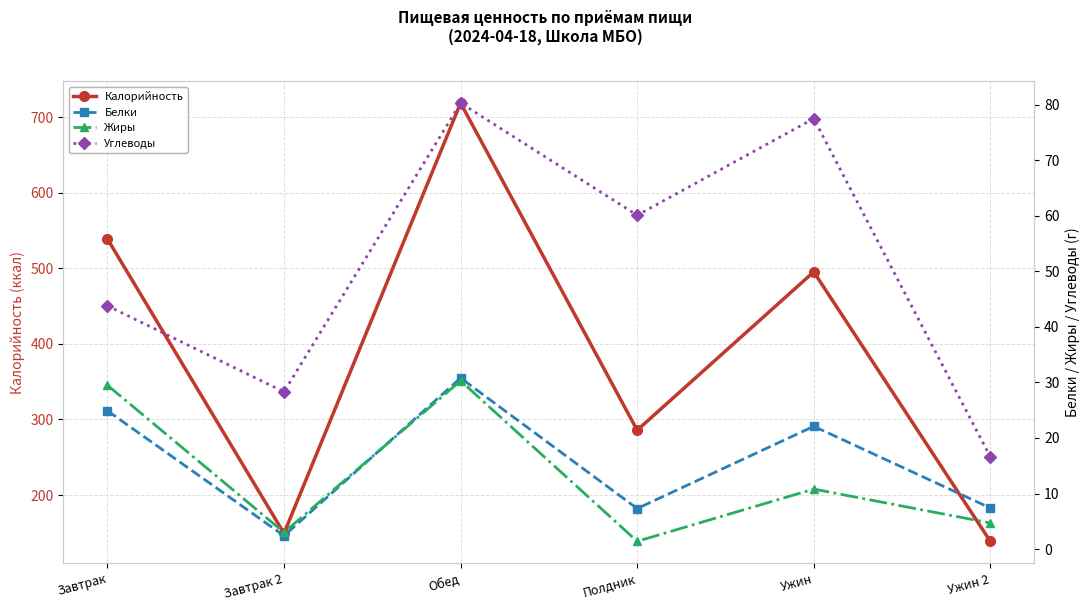

Which series has the largest total across all categories?

Калорийность